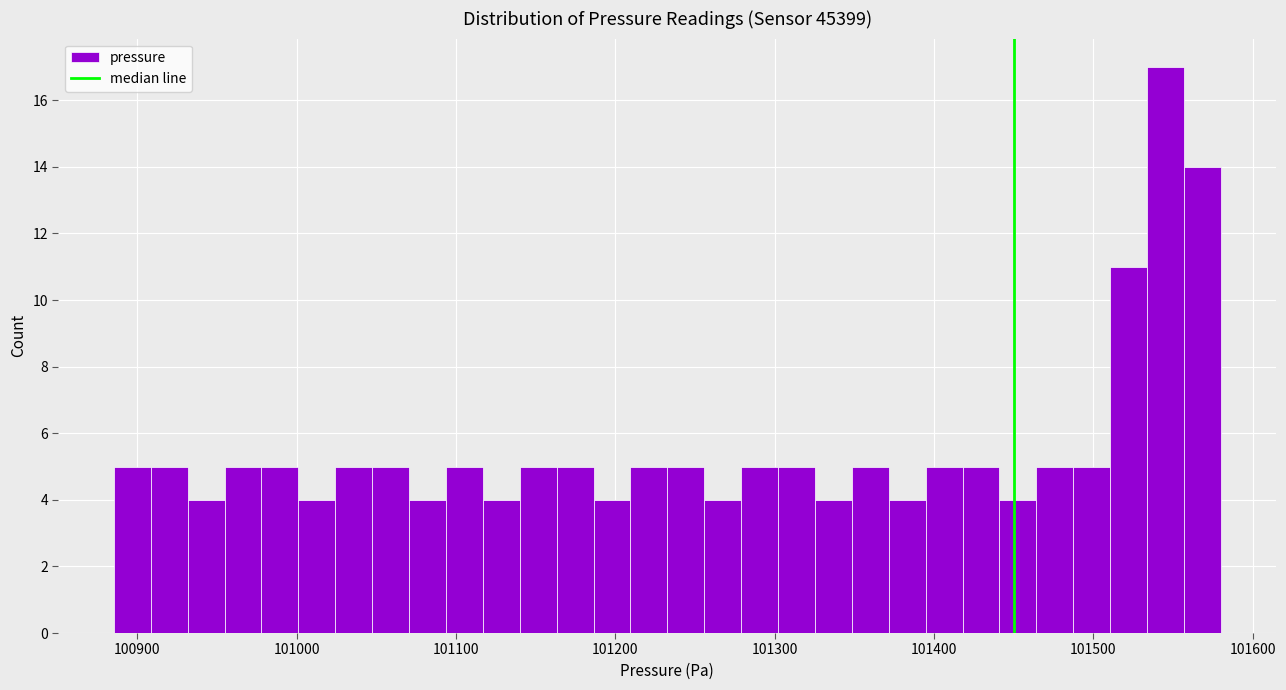

Around what value on the x-axis is the tallest bar? Give the approximate position of its centre, as read against the axis.

101550